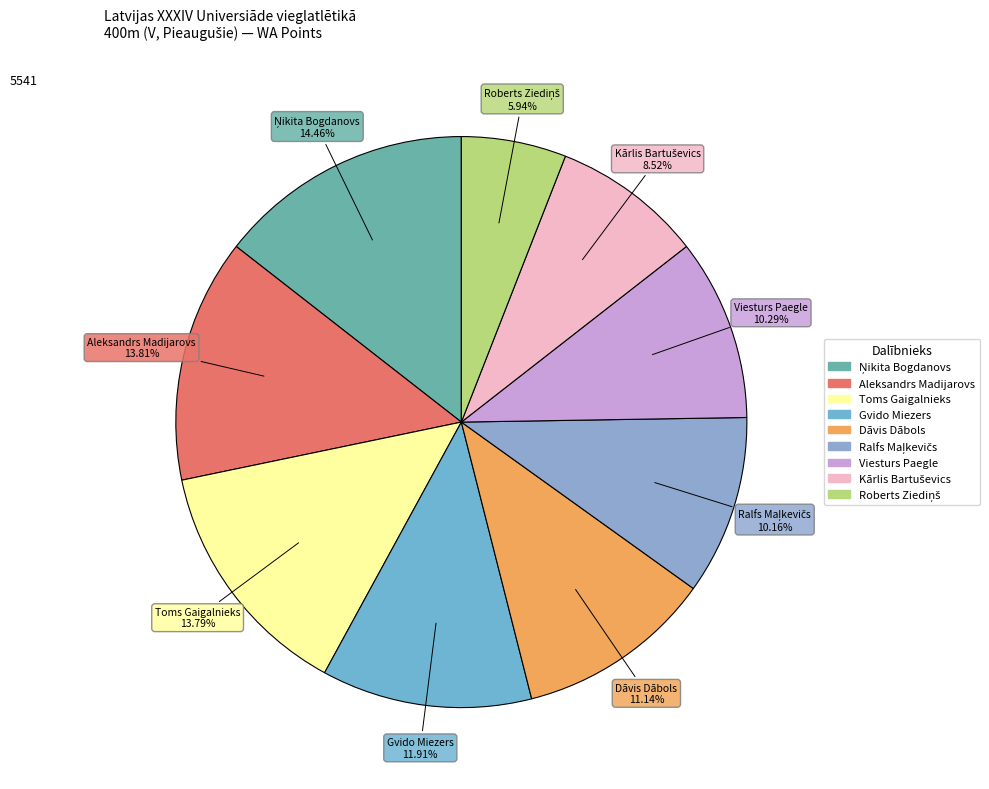

Is there any slice that represents more than half of the pie?

No